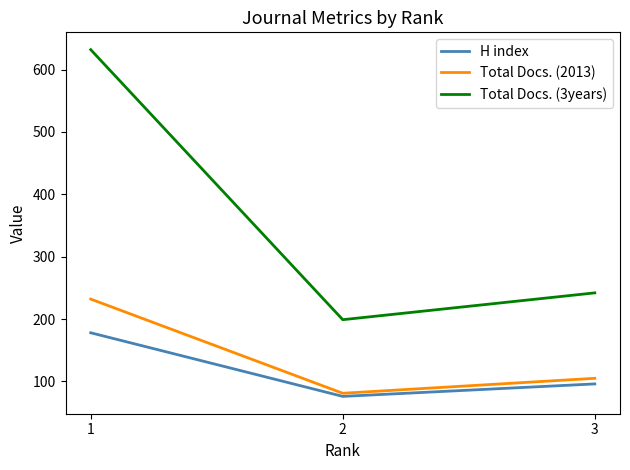

How many values in the Total Docs. (2013) series are below 105?

1